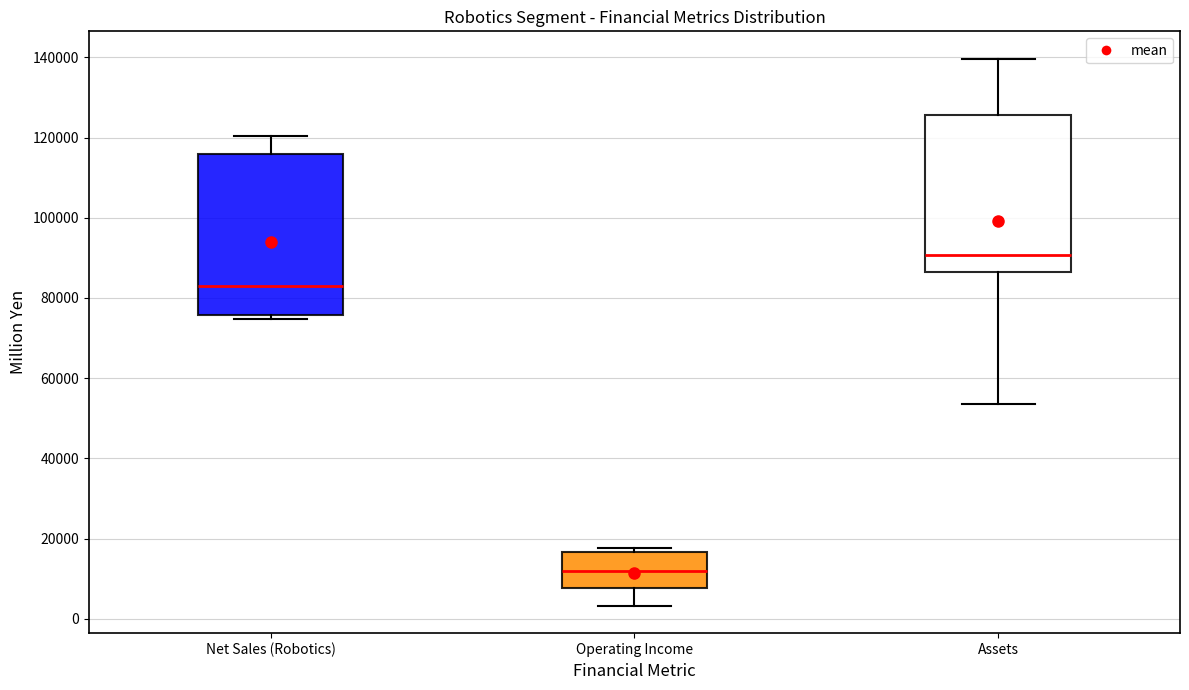

Reading left to right, read every box against the y-axis: the position of its median line, the range the box covers, and the ends of its whiskers. The values are not printed on the chart, so give them approximately, as read against the axis.

Net Sales (Robotics): median 84000, box 76000 to 116000, whiskers 74000 to 120000
Operating Income: median 12000, box 8000 to 16000, whiskers 4000 to 18000
Assets: median 90000, box 86000 to 126000, whiskers 54000 to 140000